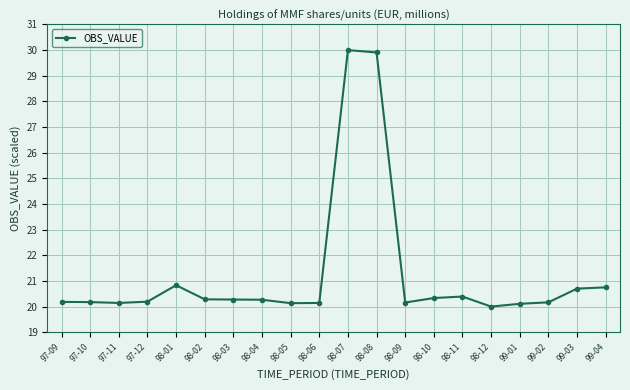

What is the maximum value shown in the chart?

30.0